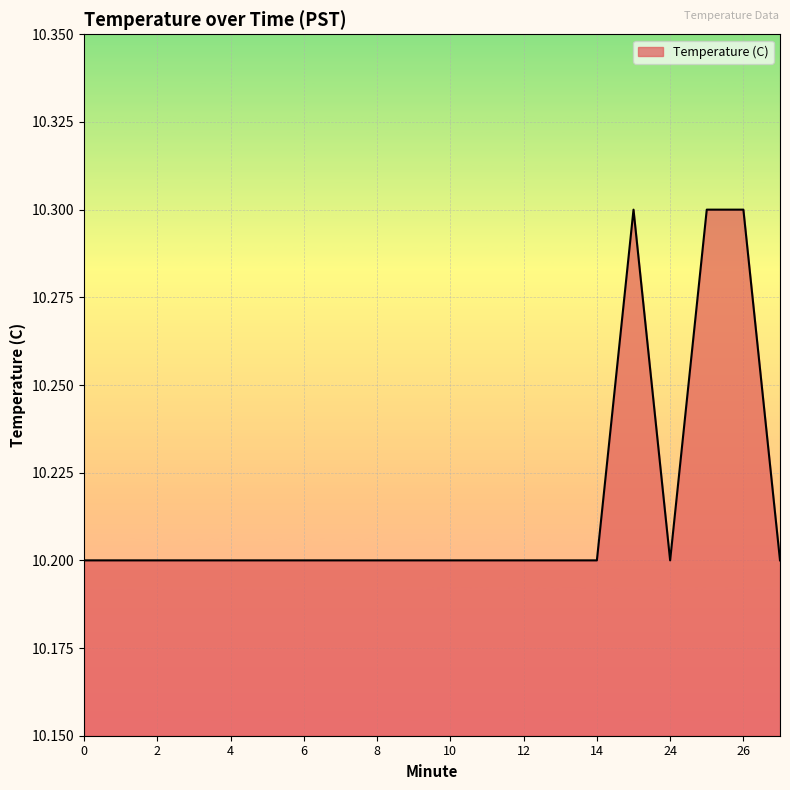

What is the greatest value displayed?

10.3